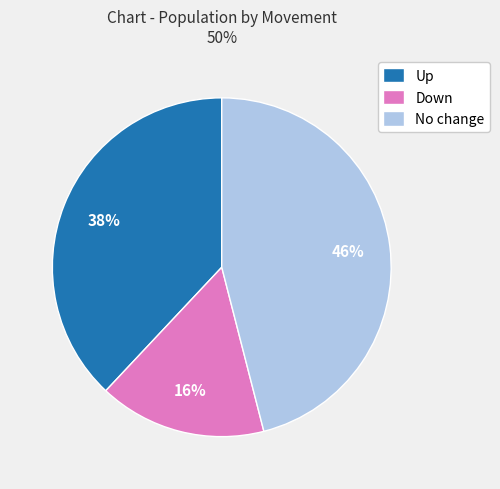

To the nearest percent, what is the average slice percentage?

33%